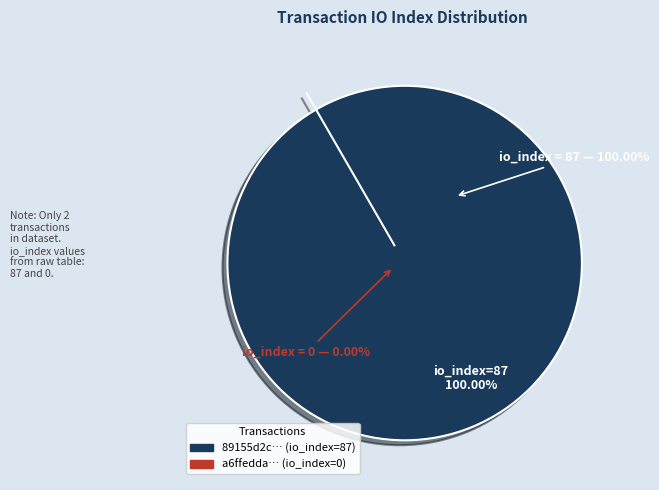

Count the number of slices in the pie.

2